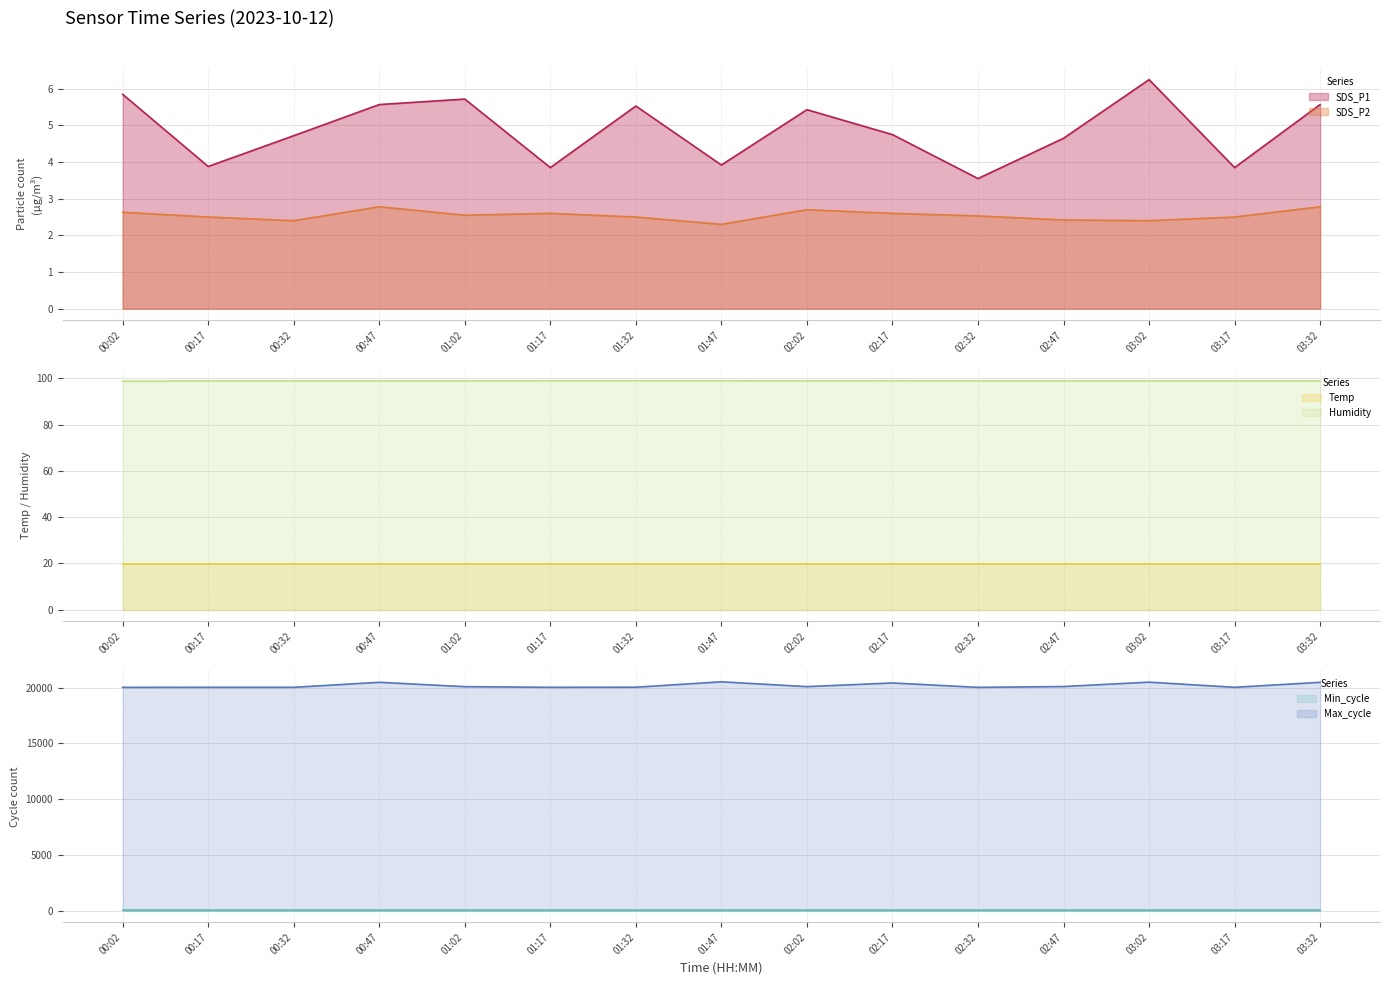

List the labels in order of SDS_P1 value, smallest first.

02:32, 01:17, 03:17, 00:17, 01:47, 02:47, 00:32, 02:17, 02:02, 01:32, 00:47, 03:32, 01:02, 00:02, 03:02